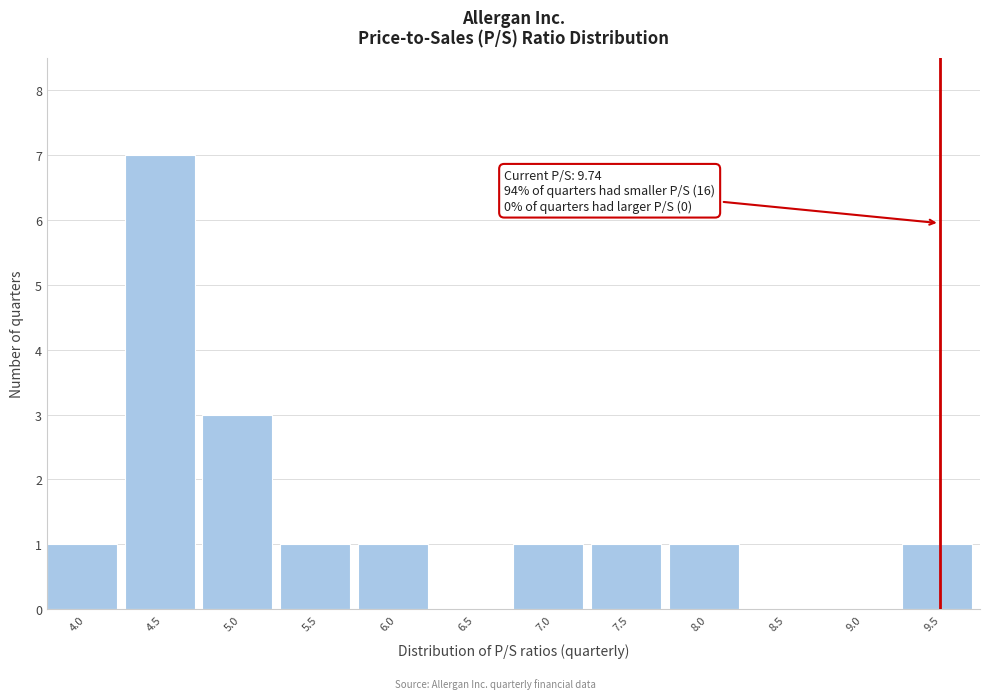

Reading left to right, transcribe all the data shown in this chart.

4.0=1	4.5=7	5.0=3	5.5=1	6.0=1	6.5=0	7.0=1	7.5=1	8.0=1	8.5=0	9.0=0	9.5=1